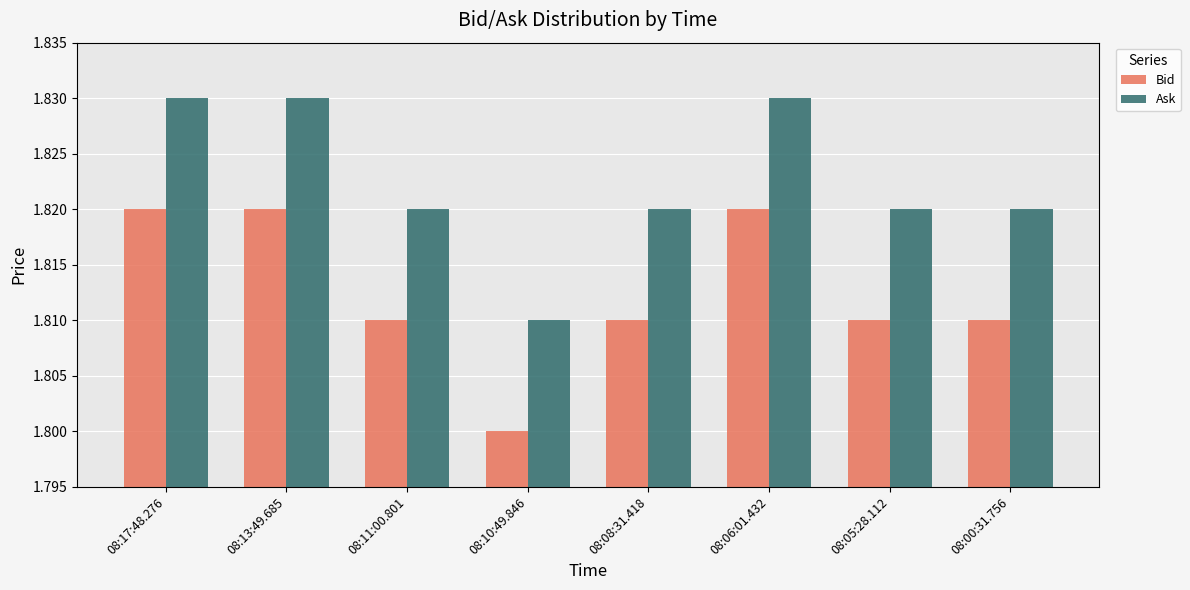

True or false: Bid has a value of 1.8 at 08:00:31.756.

True